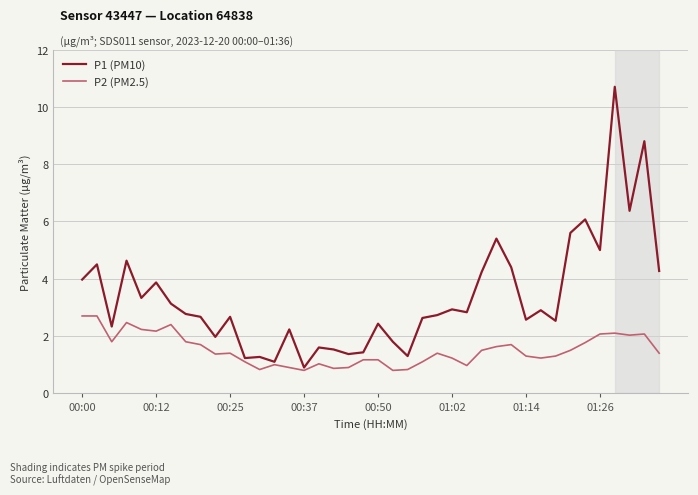

Rank the series by their average value, from lowest to highest.

P2 (PM2.5), P1 (PM10)